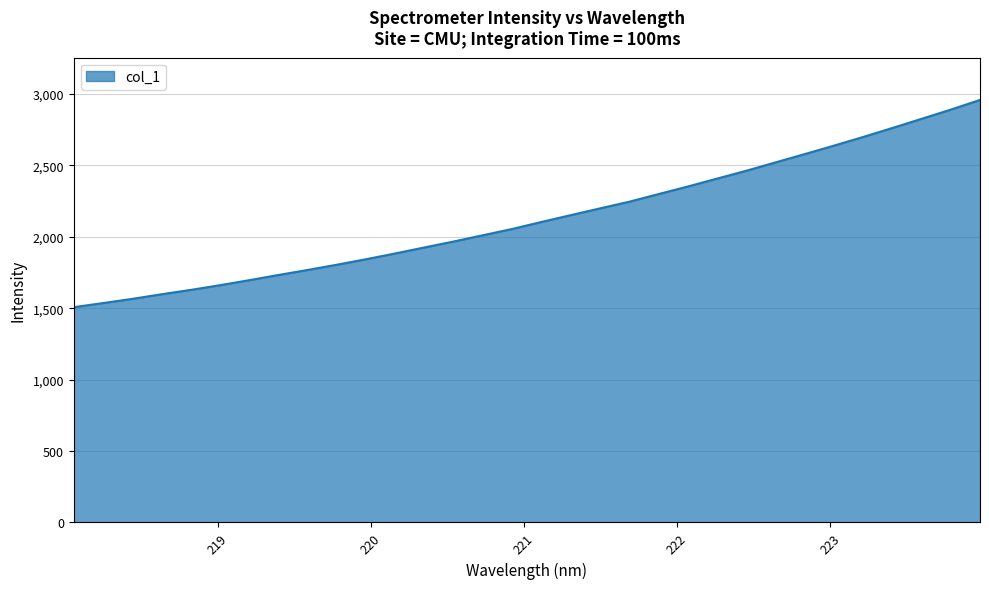

What is the difference between the maximum and minimum values?

1450.6